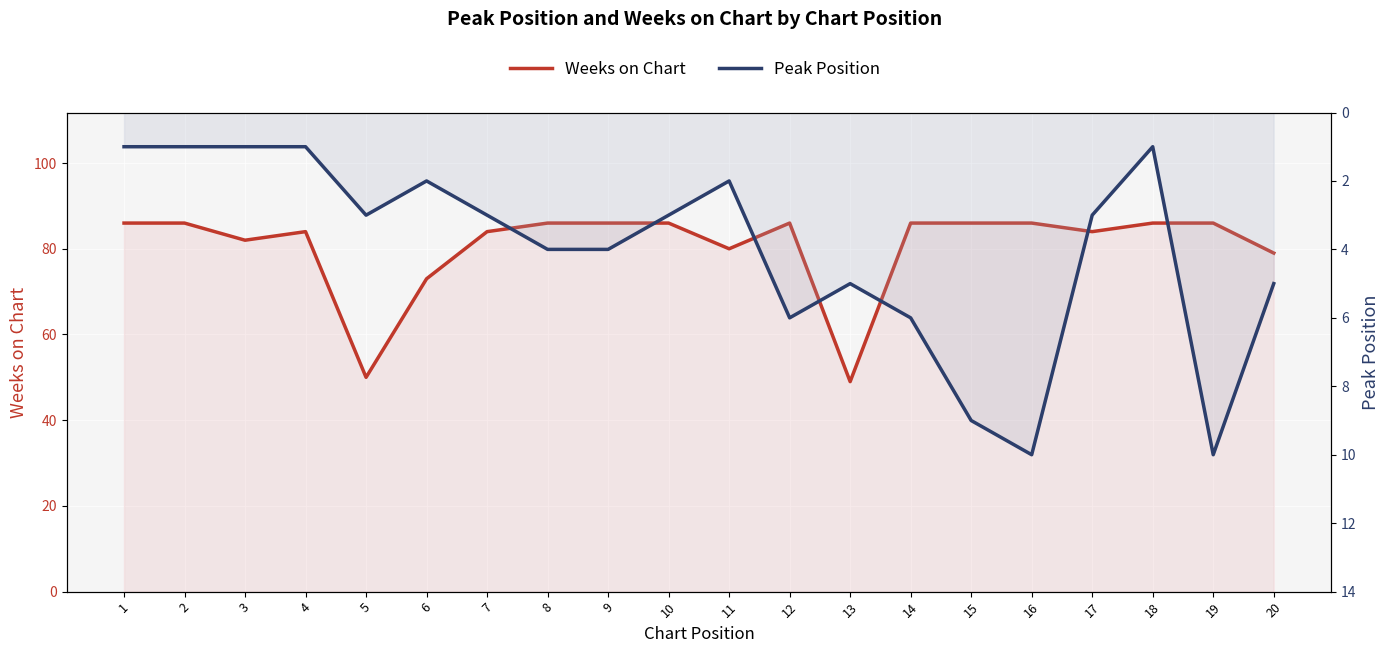

Does the chart display data point markers on the line(s)?

No